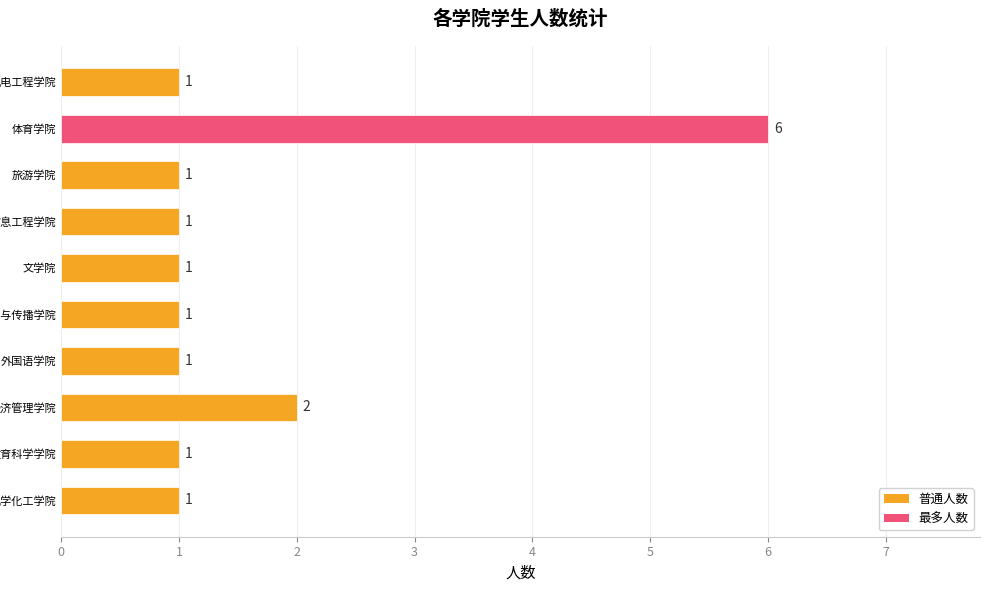

Where is the data nearest to the value 3?

经济管理学院